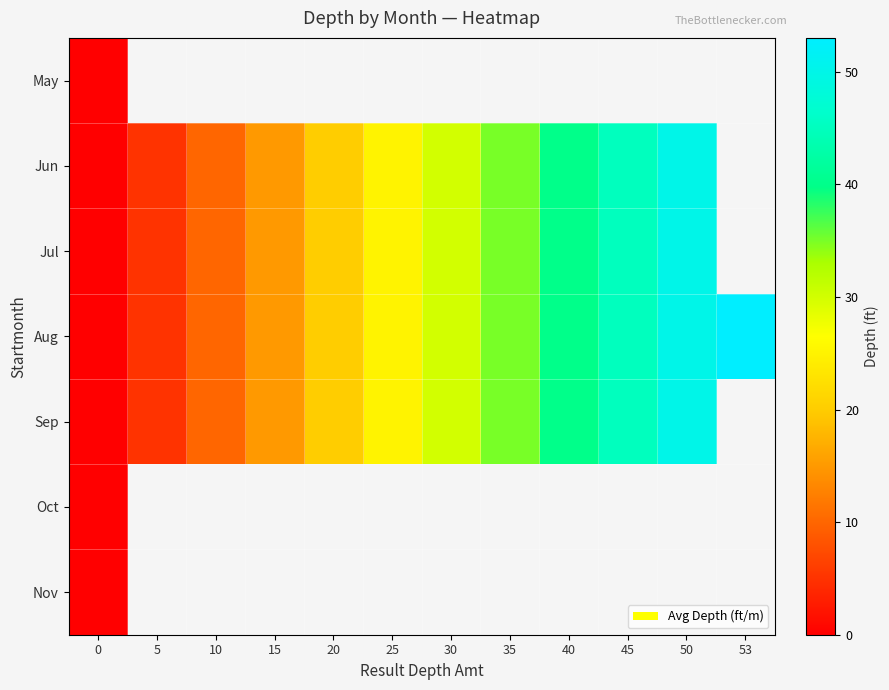

How many data points in Jun are above 30?

4